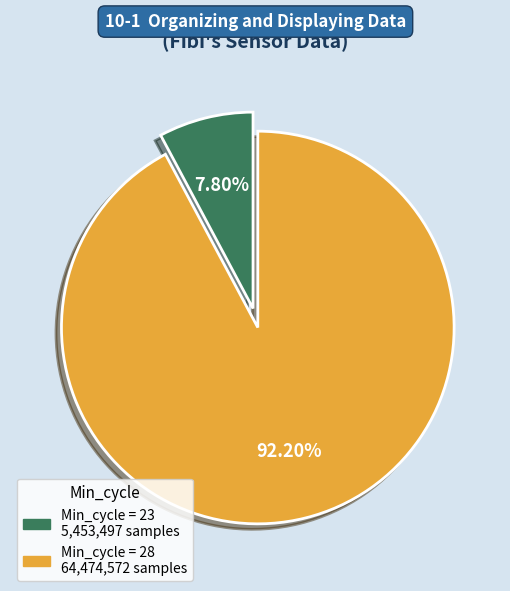

Is there any slice that represents more than half of the pie?

Yes